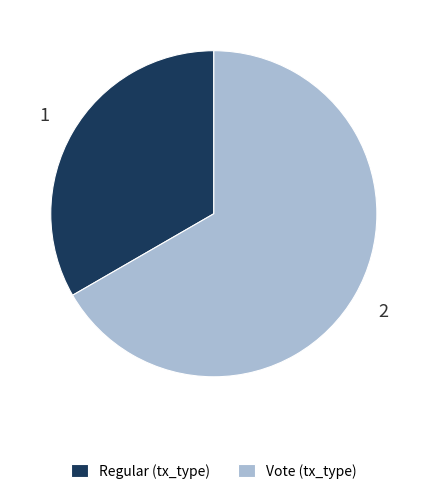

Approximately how many times larger is the value at Vote compared to Regular?

2.0